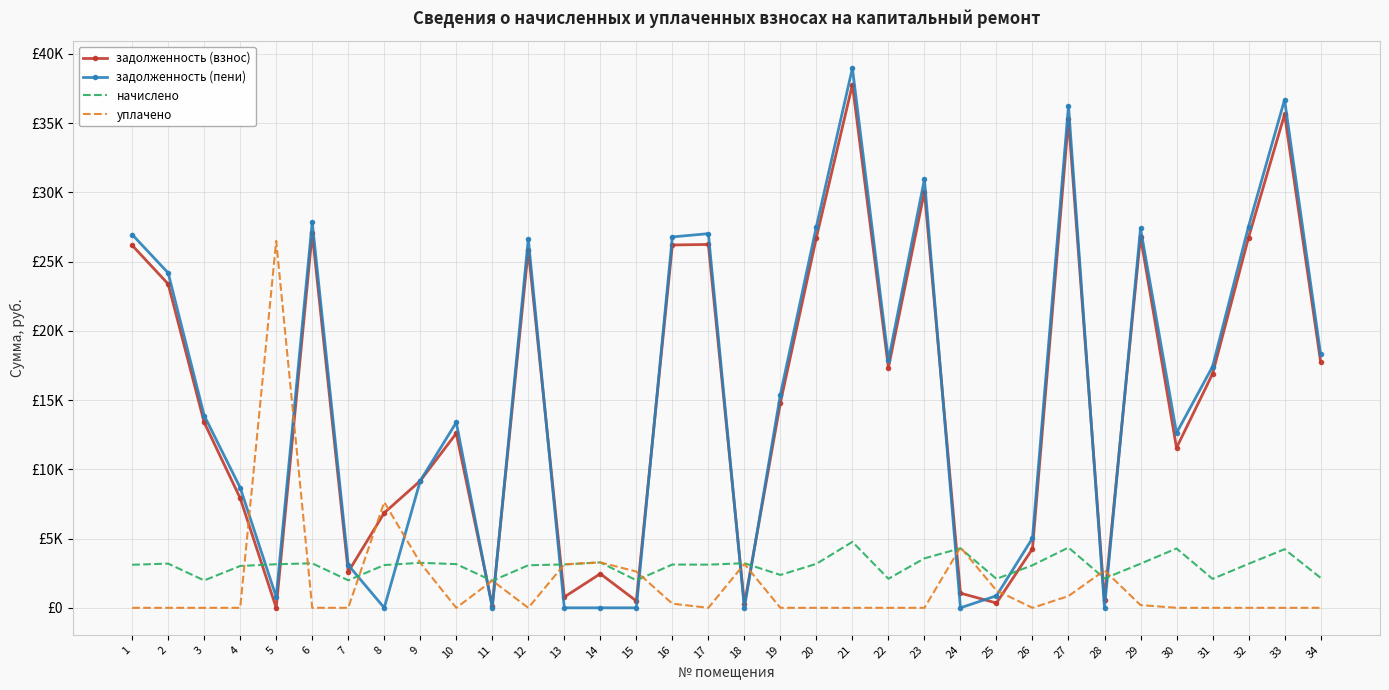

What are all the series names shown in the legend?

задолженность (взнос), задолженность (пени), начислено, уплачено